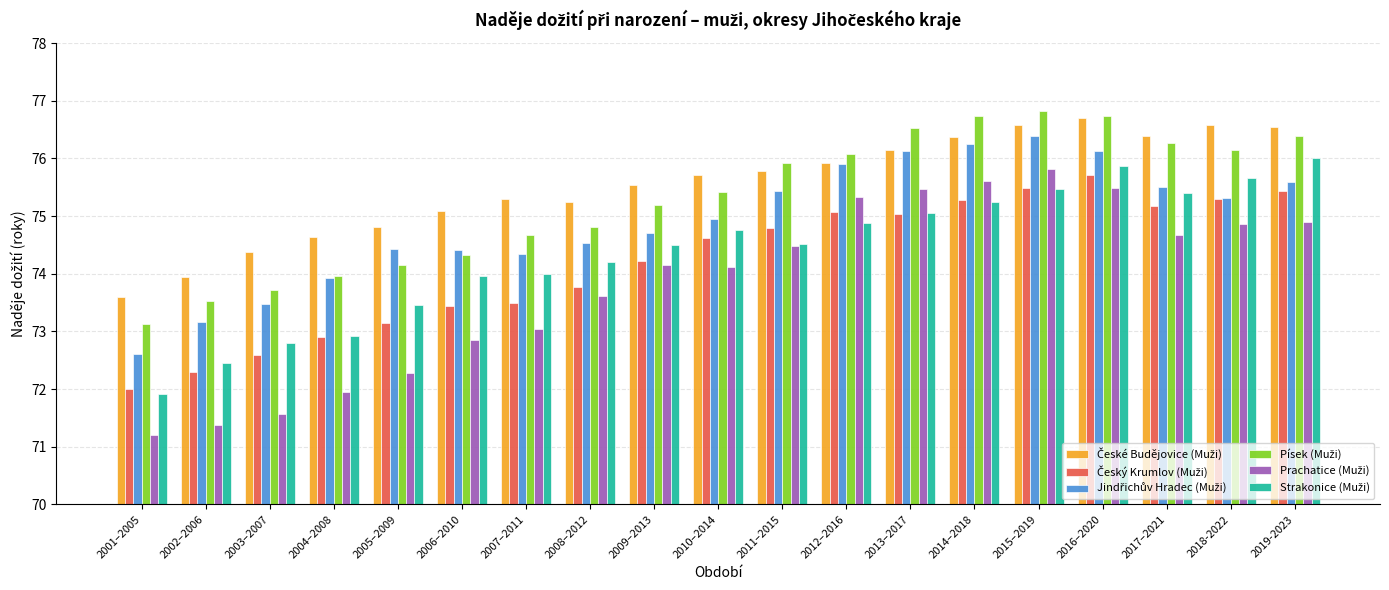

What is the total value across all series at 2010–2014?

449.6